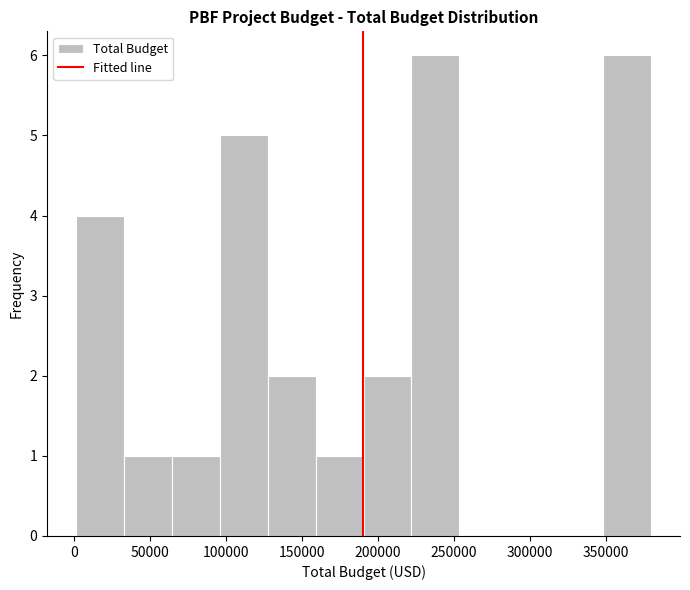

Reading left to right, list every bar in this chart as the range it spans on the x-axis followed by its height. Neither the bar edges nor the heights are printed on the chart, so give them approximately, as read against the axes.

0 to 35000: 4
35000 to 65000: 1
65000 to 95000: 1
95000 to 125000: 5
125000 to 160000: 2
160000 to 190000: 1
190000 to 220000: 2
220000 to 255000: 6
255000 to 285000: 0
285000 to 315000: 0
315000 to 350000: 0
350000 to 380000: 6